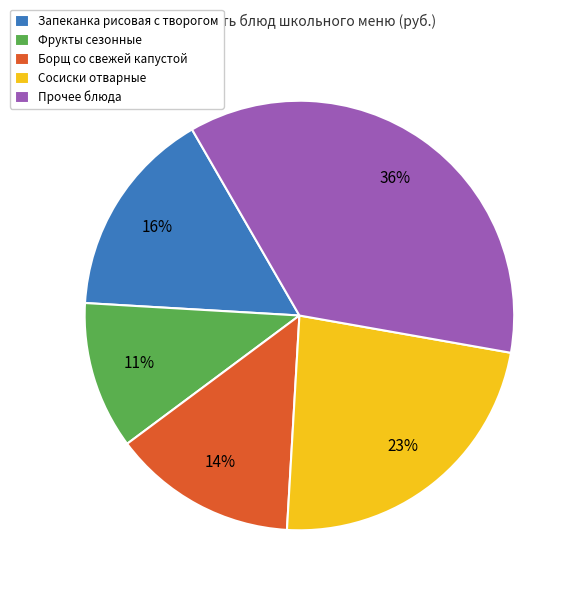

What percentage is the Фрукты сезонные slice, to the nearest percent?

11%